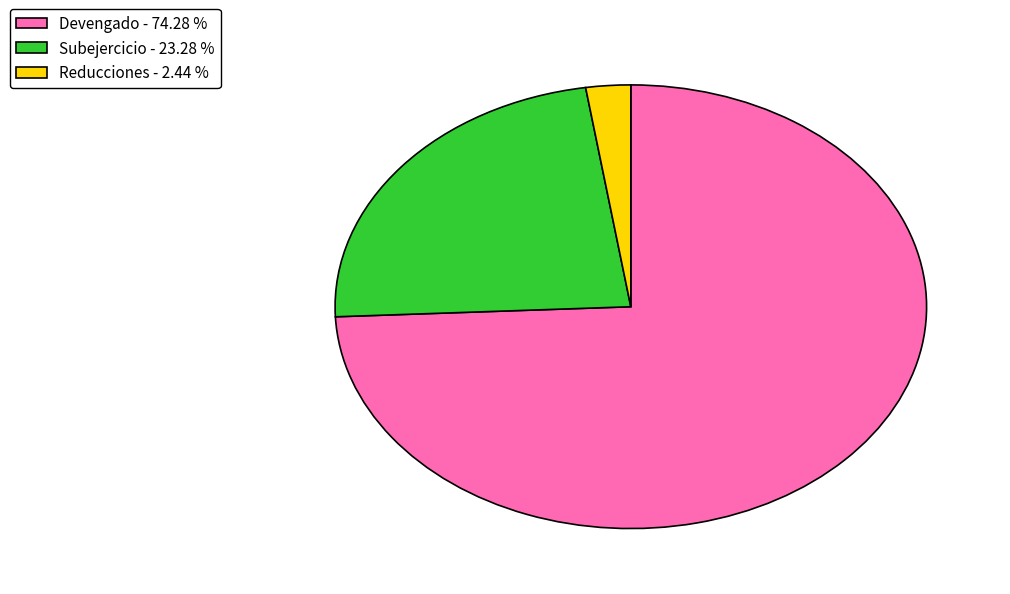

Rank the categories by value from highest to lowest.

Devengado - 74.28 %, Subejercicio - 23.28 %, Reducciones - 2.44 %